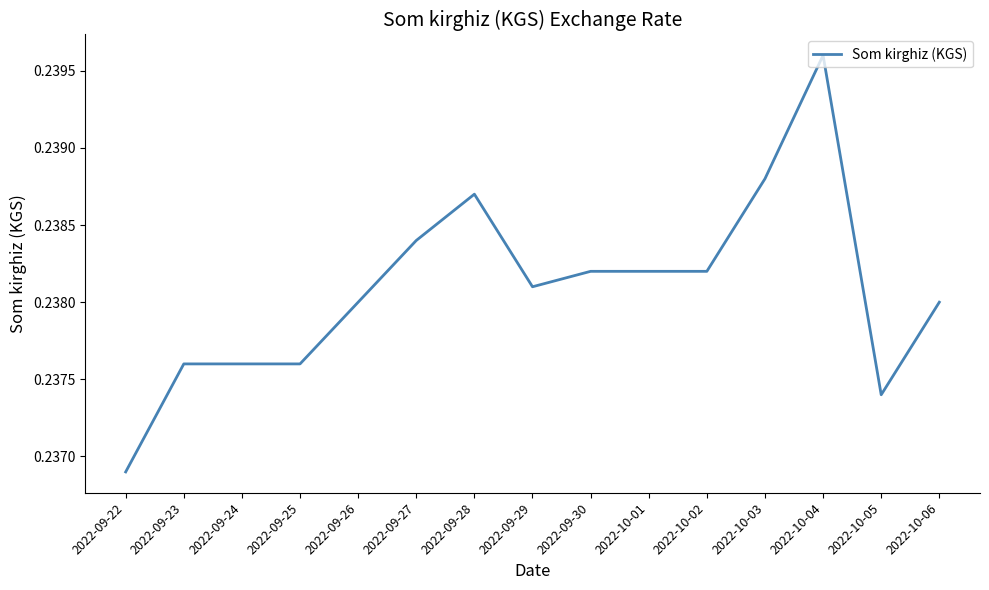

What position from the right is 2022-09-30?

7